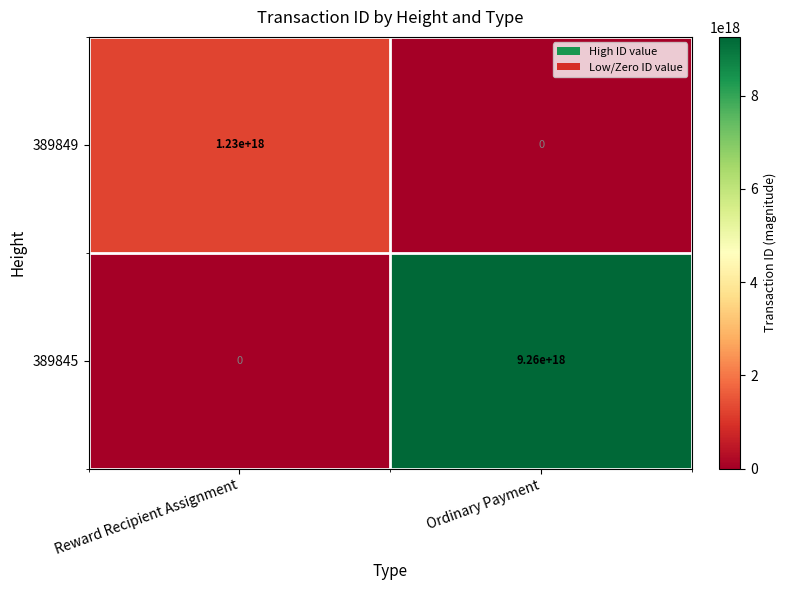

The 389845 series shows 4333588389602011648 at Ordinary Payment. True or false?

False